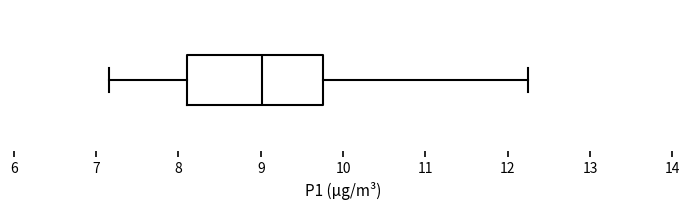

Transcribe this box plot: give where the median line is, the range the box spans, and where the two whiskers end, as read against the x-axis. The values are not printed on the chart, so give them approximately, as read against the axis.

median 9.0, box 8.1 to 9.8, whiskers 7.2 to 12.3